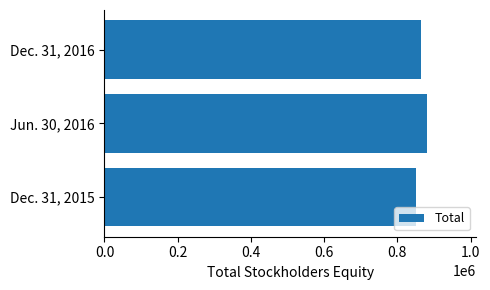

Approximately how many times larger is the value at Jun. 30, 2016 compared to Dec. 31, 2015?

1.0